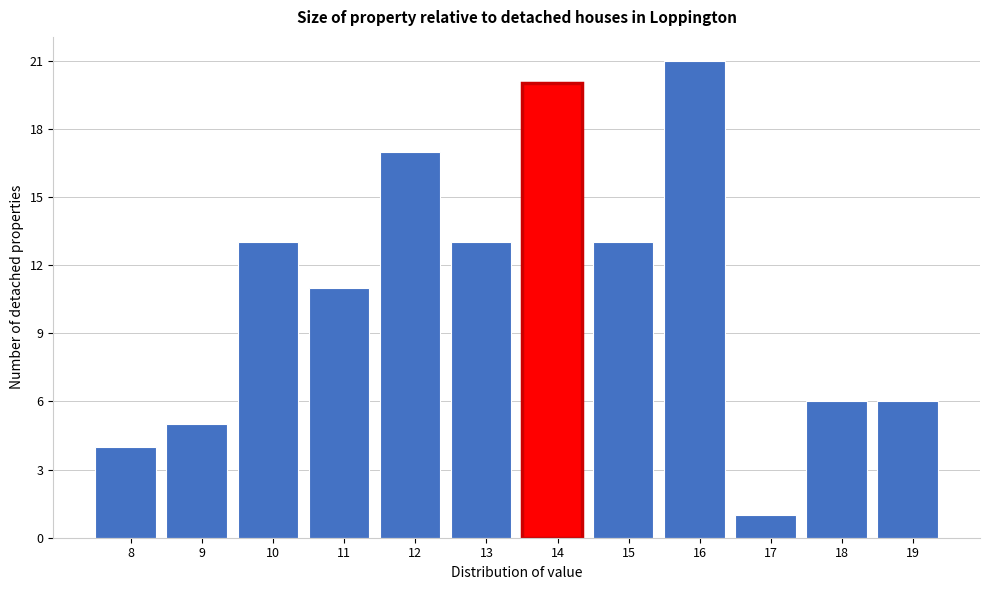

Reading right to left, list all the values displayed in this chart.

6	6	1	21	13	20	13	17	11	13	5	4